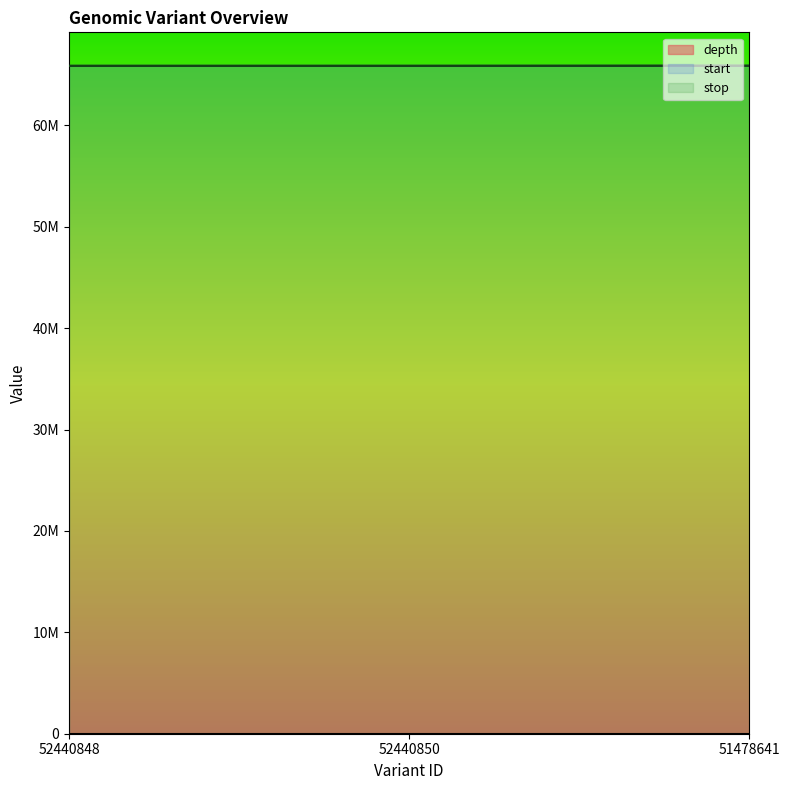

The depth series shows 8 at 52440848. True or false?

False